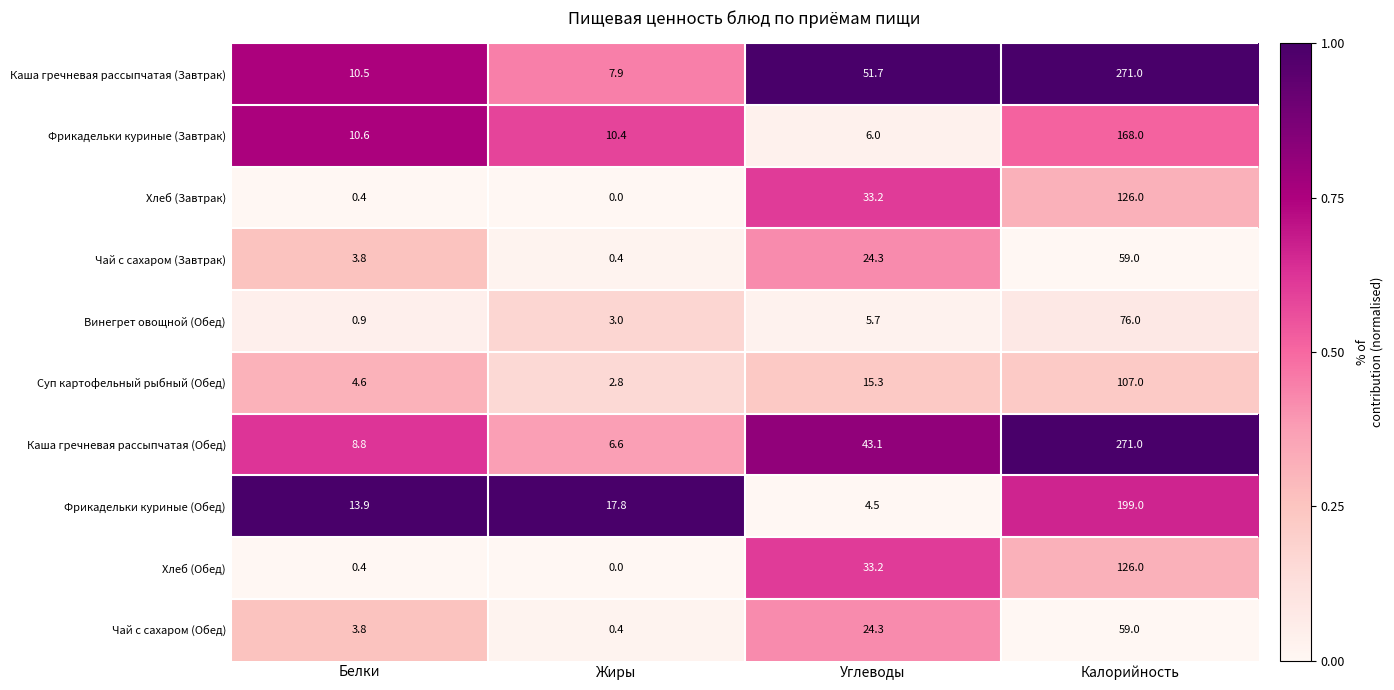

What value does the Хлеб (Завтрак) series have at Калорийность?

126.0